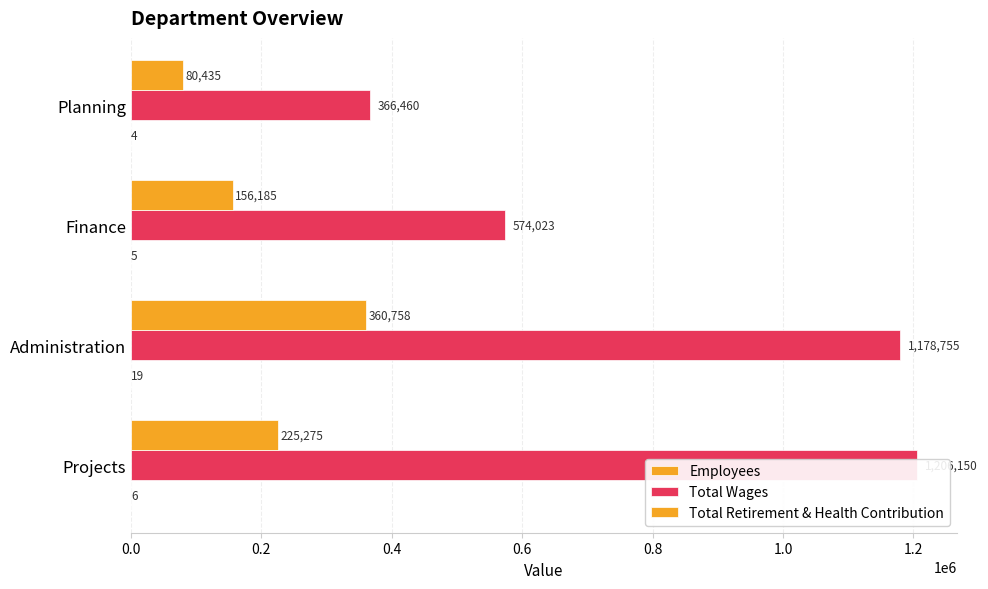

How many categories are shown in the chart?

4